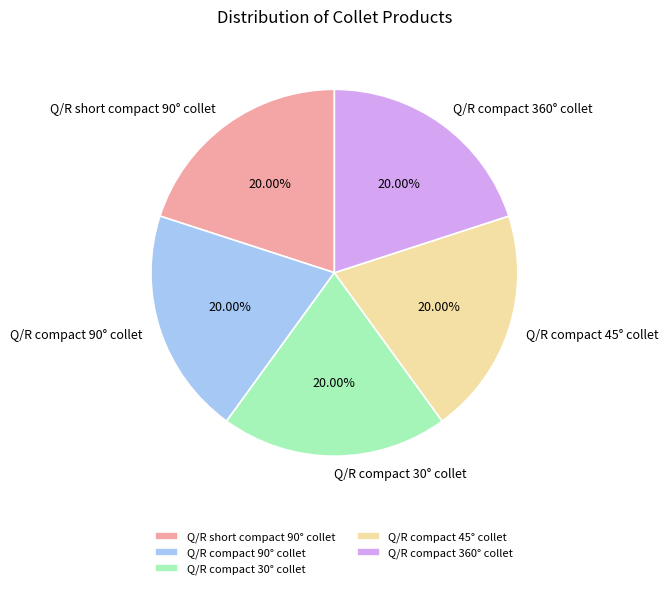

The Q/R short compact 90° collet slice represents 20% of the pie. True or false?

True